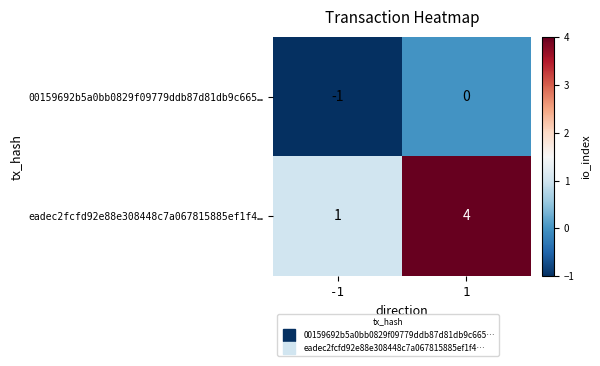

What is the difference between the maximum and minimum values in the eadec2fcfd92e88e308448c7a067815885ef1f4… series?

3